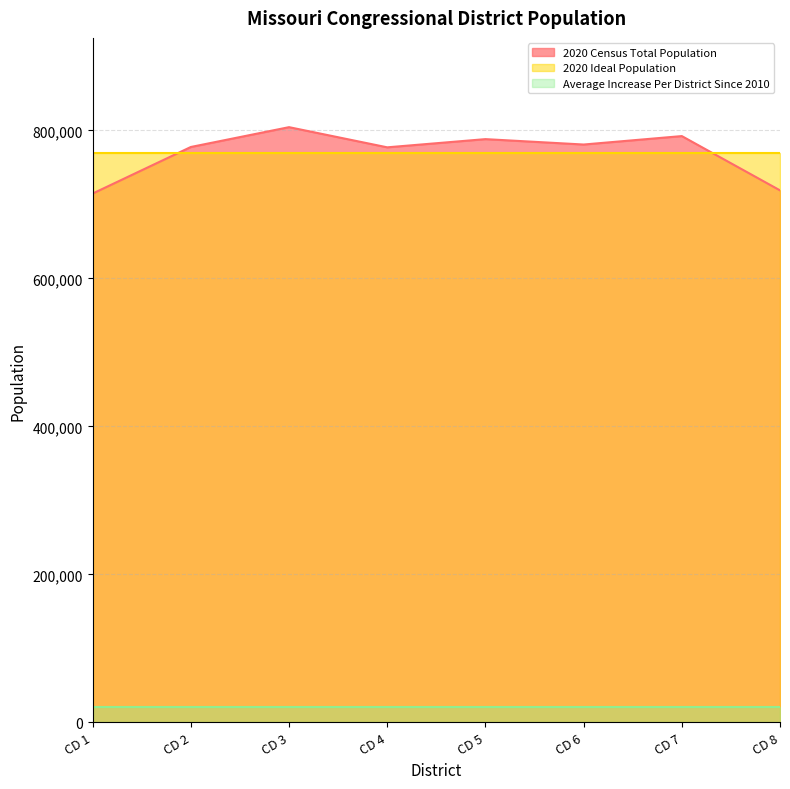

Does the chart have visible grid lines?

Yes